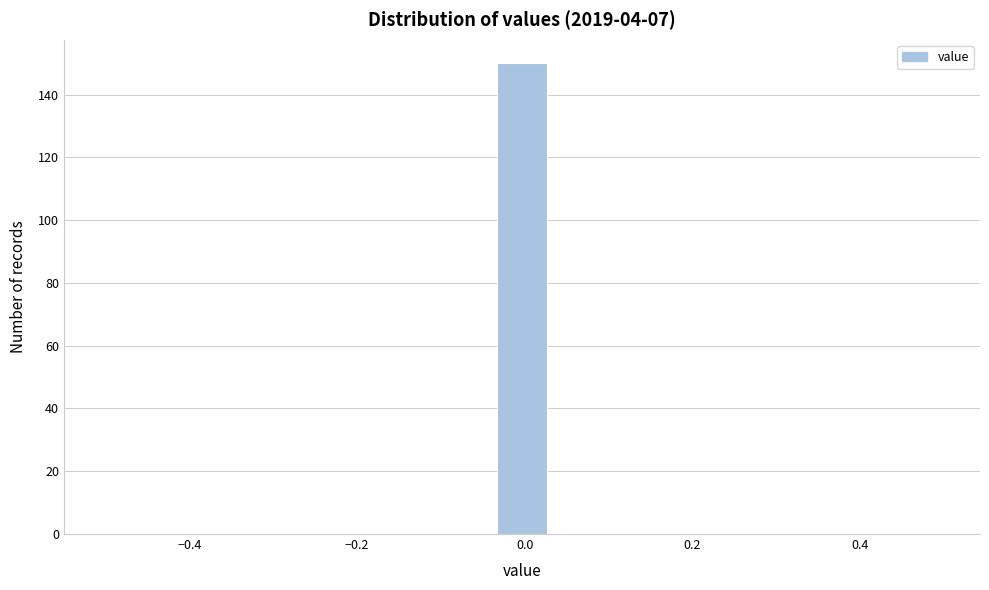

Around what value on the x-axis is the tallest bar? Give the approximate position of its centre, as read against the axis.

0.00